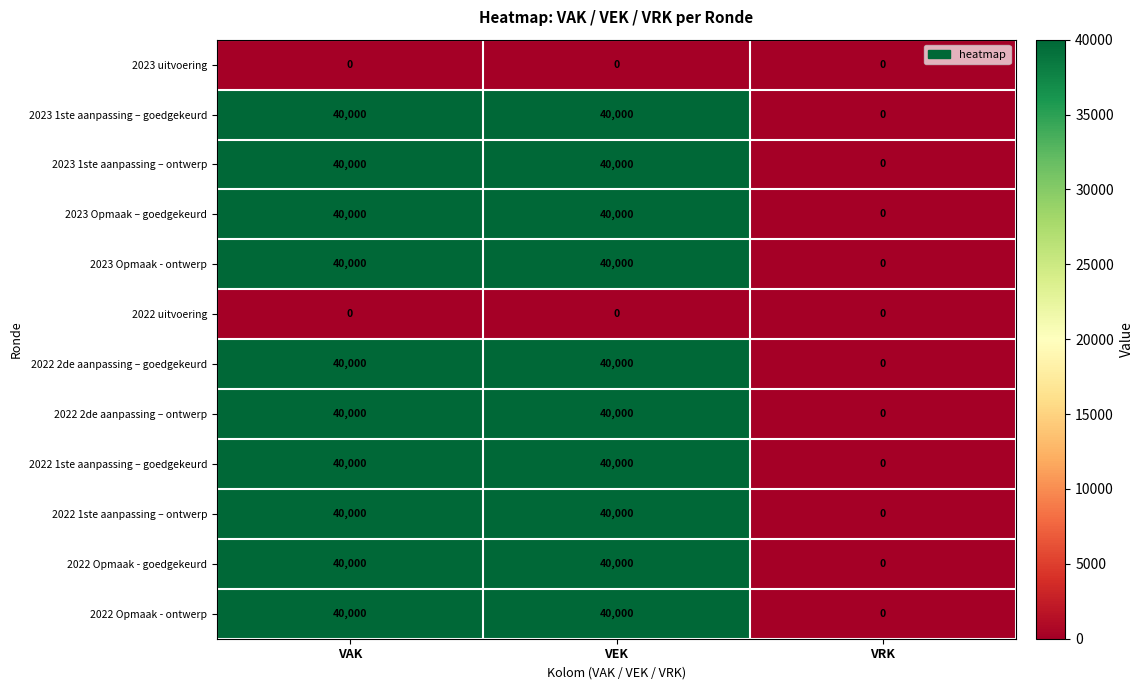

What is the total value across all series at VAK?

400000